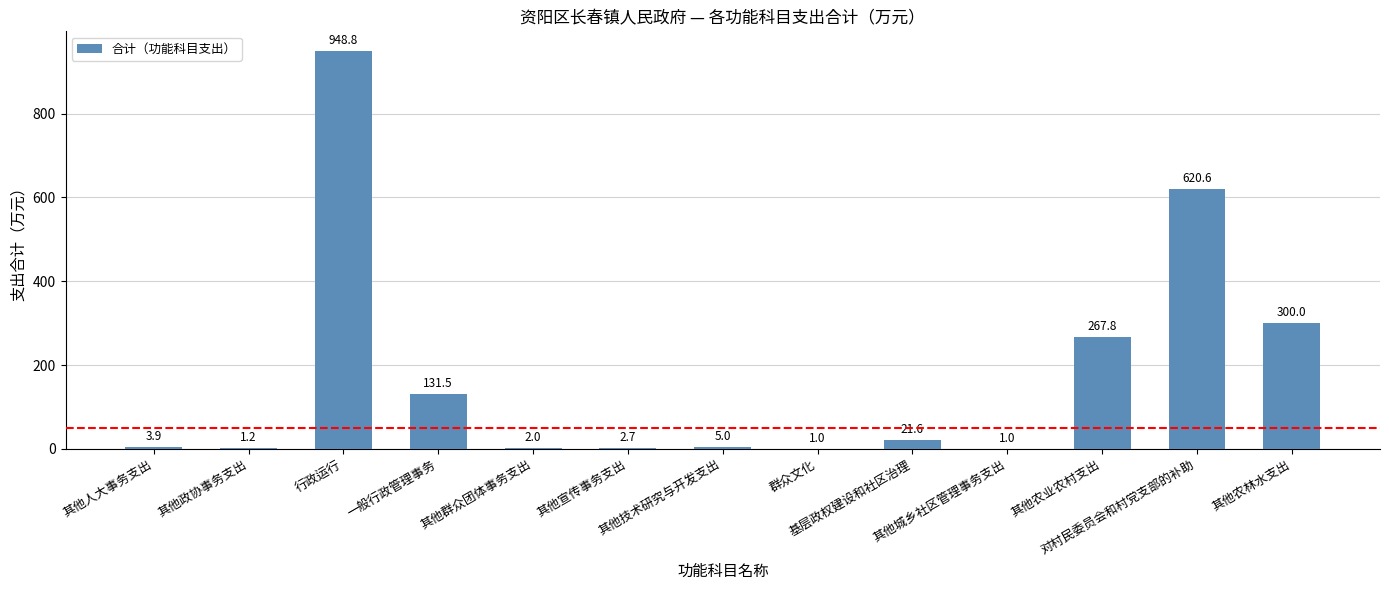

What is the greatest value displayed?

948.8